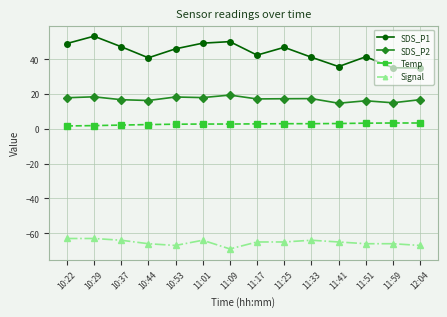

Which series has the largest range (max minus min)?

SDS_P1